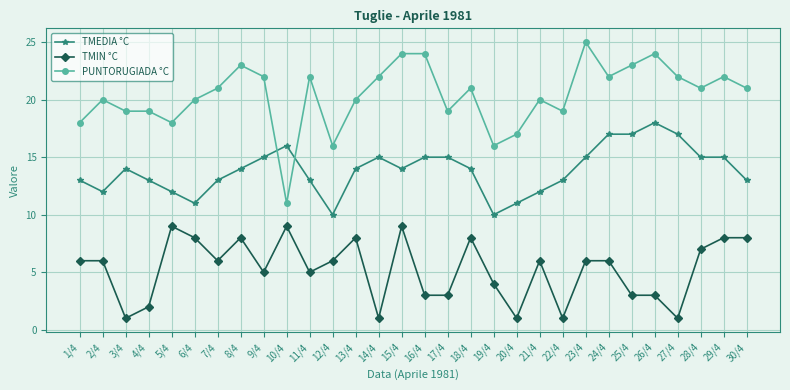

What is the difference between the highest and lowest values at 23/4?

19